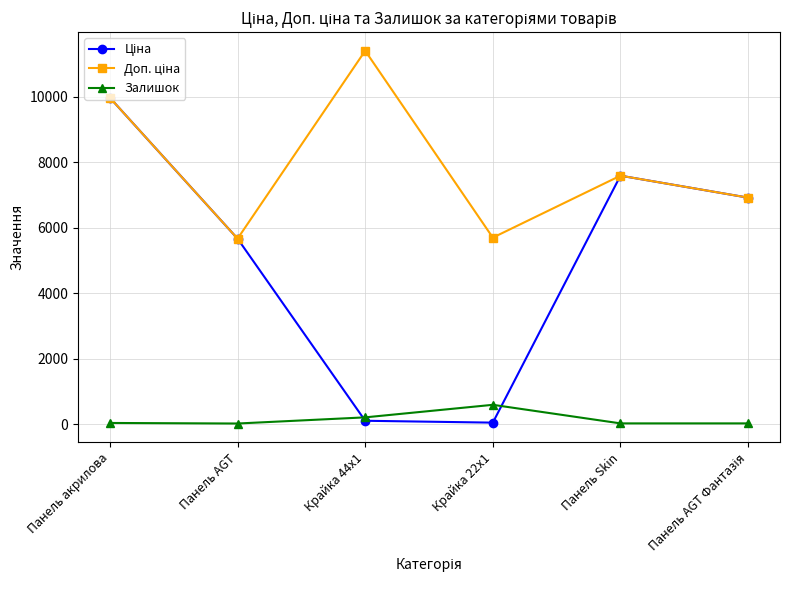

What is the label of the 5th point from the left?

Панель Skin